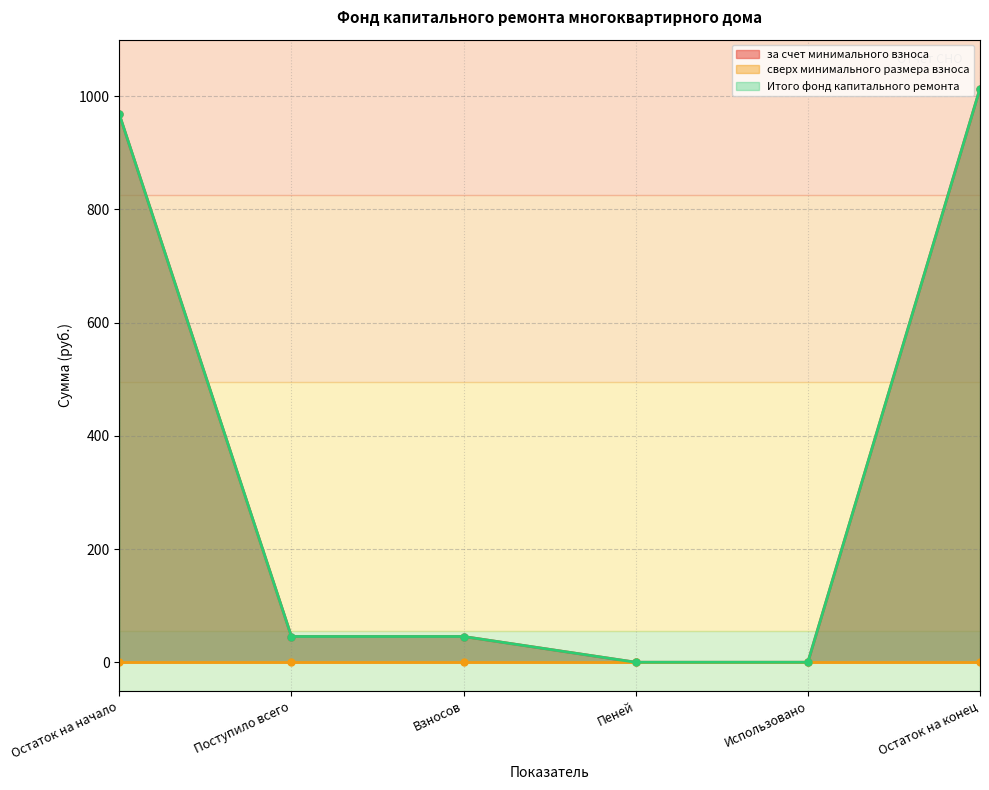

At which label is Итого фонд капитального ремонта closest to 506?

Поступило всего